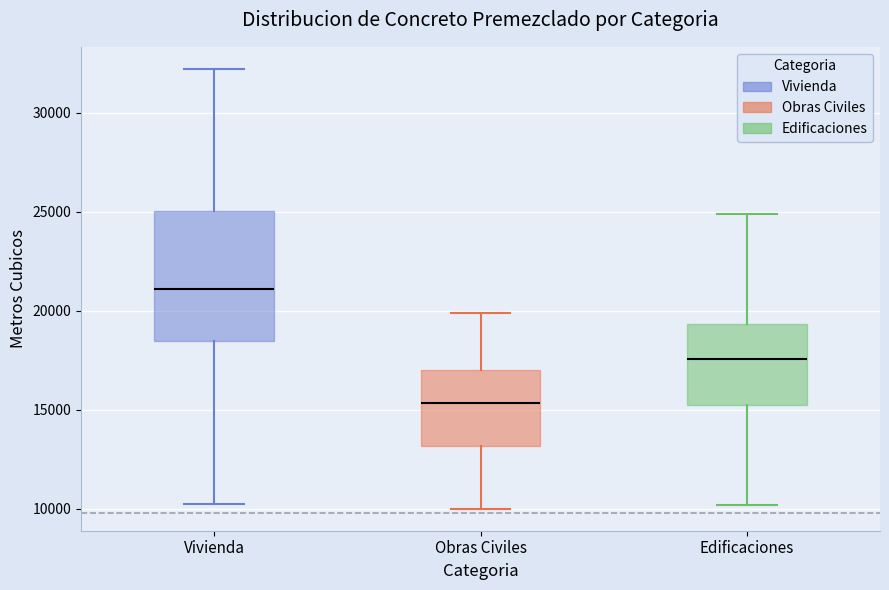

Where does the median line of the box for Vivienda sit on the y-axis? The values are not printed on the chart, so give them approximately, as read against the axis.

21000